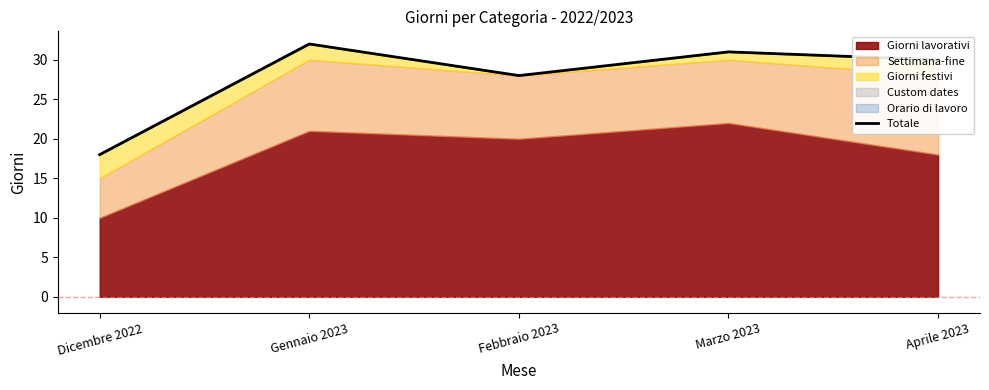

What is the ratio of the value at Gennaio 2023 to the value at Febbraio 2023?

1.1